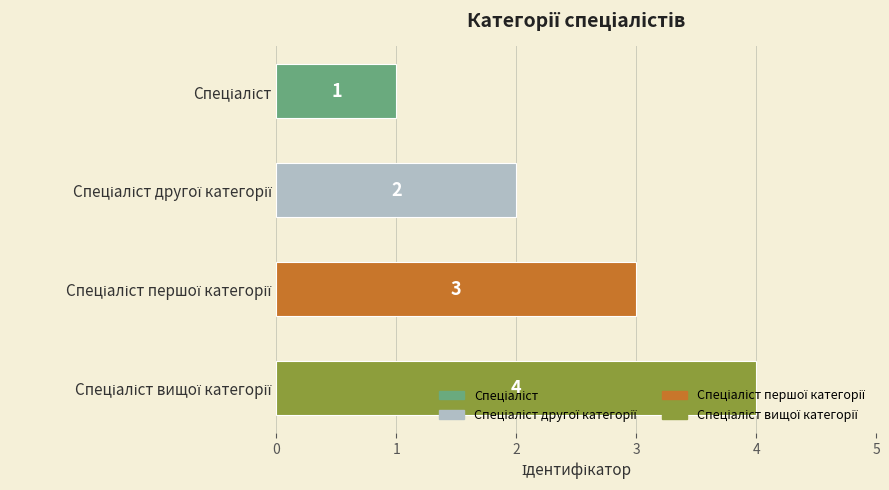

What is the value of the 2nd bar from the top?

2